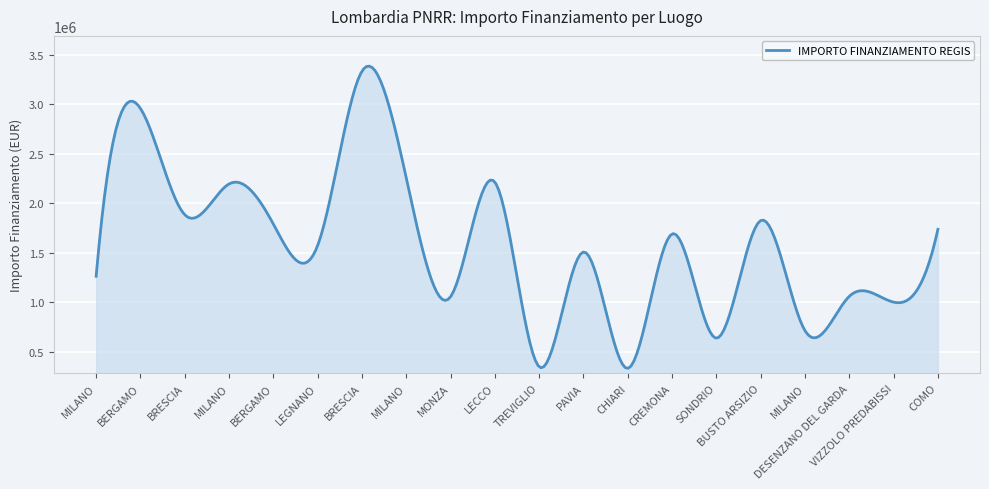

What is the maximum value shown in the chart?

3386164.3